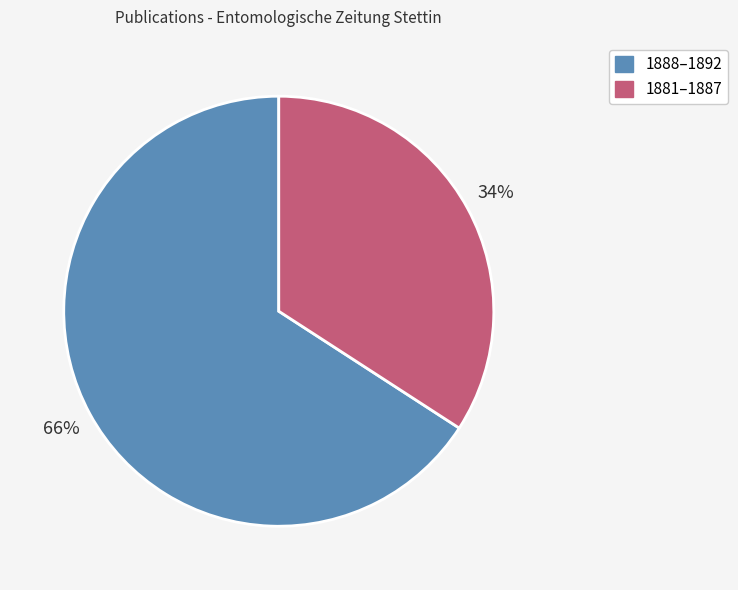

Do 1881–1887 and 1888–1892 together represent more than half of the pie?

Yes